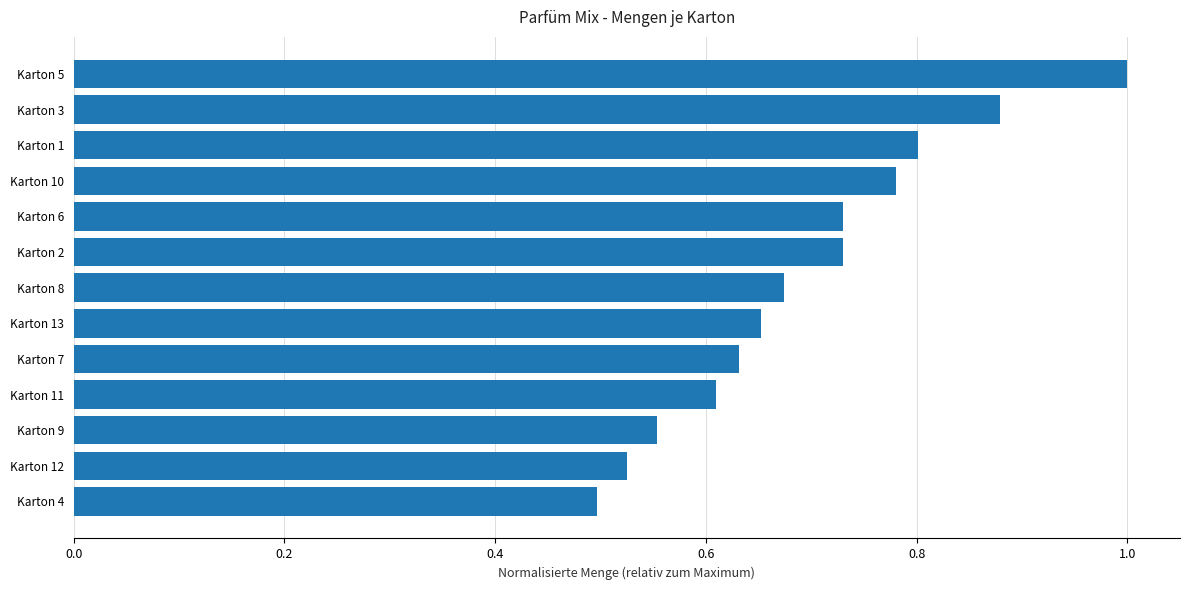

What is the sum of the values at Karton 3 and Karton 1?

1.7